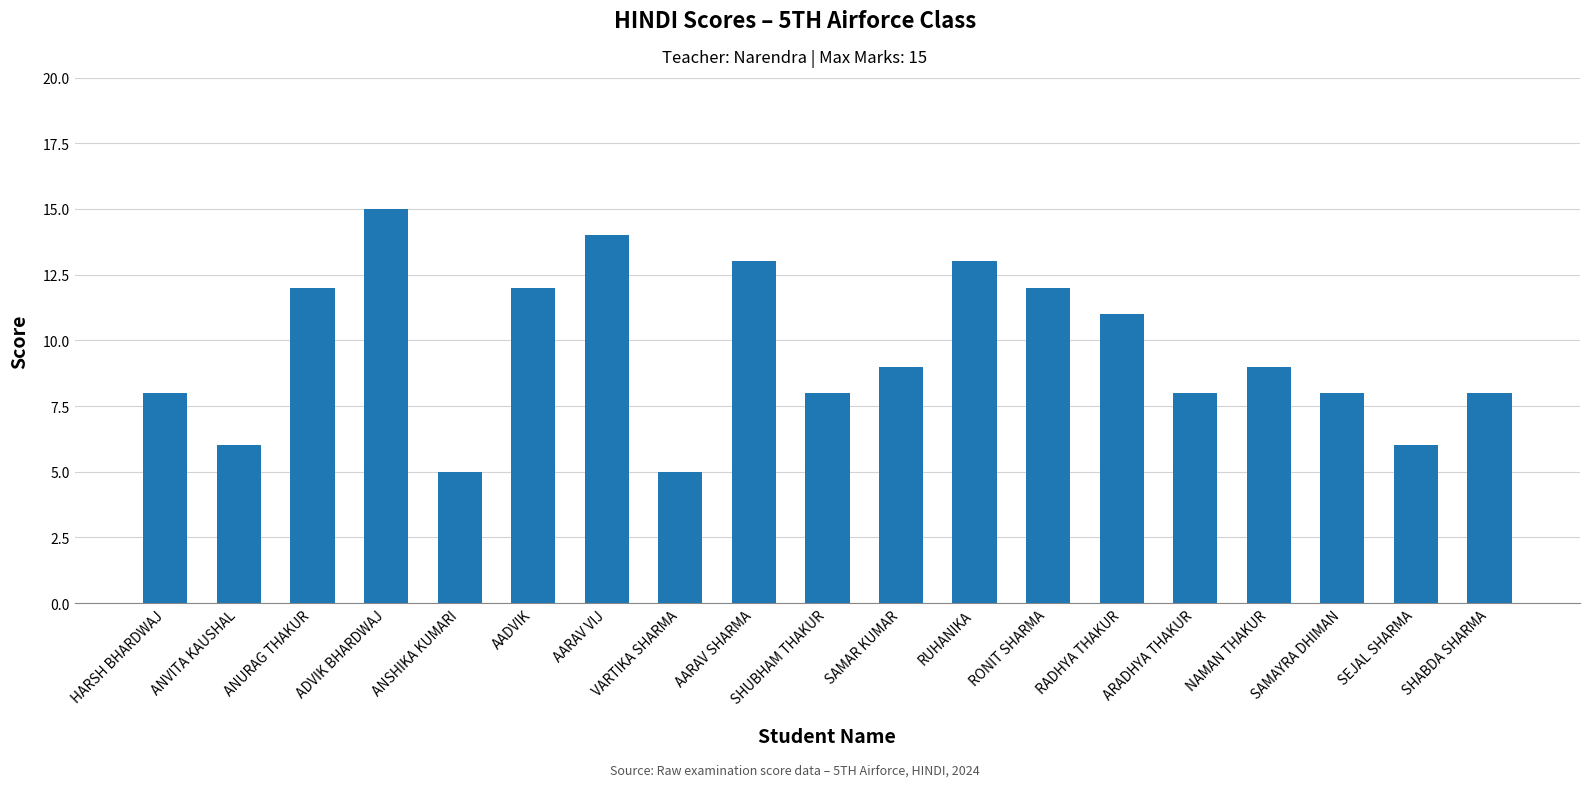

What is the difference between the values at HARSH BHARDWAJ and RADHYA THAKUR?

3